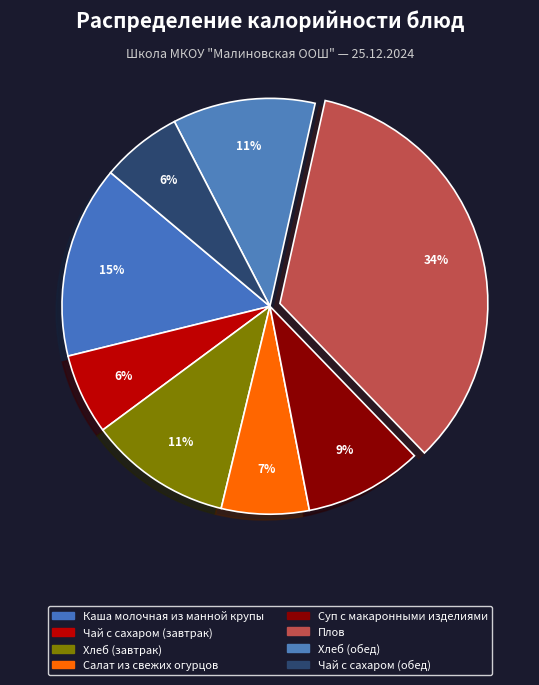

How many slices are in this pie chart?

8